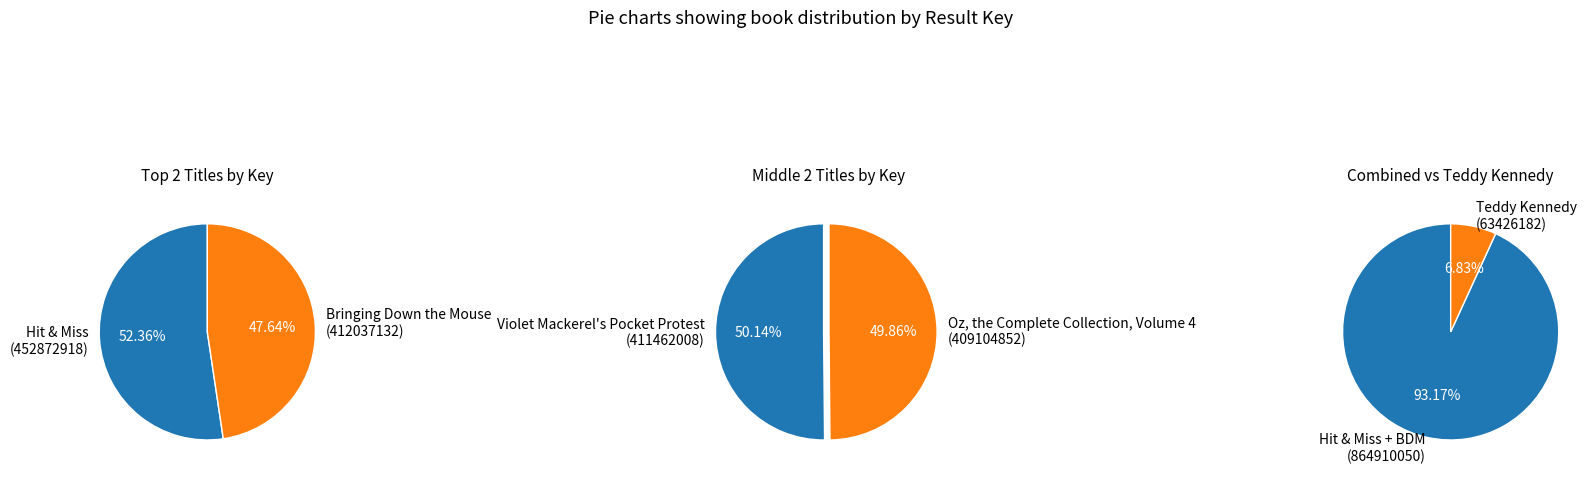

Rank the categories by value from lowest to highest.

Teddy Kennedy, Oz, the Complete Collection, Volume 4, Violet Mackerel's Pocket Protest, Bringing Down the Mouse, Hit & Miss